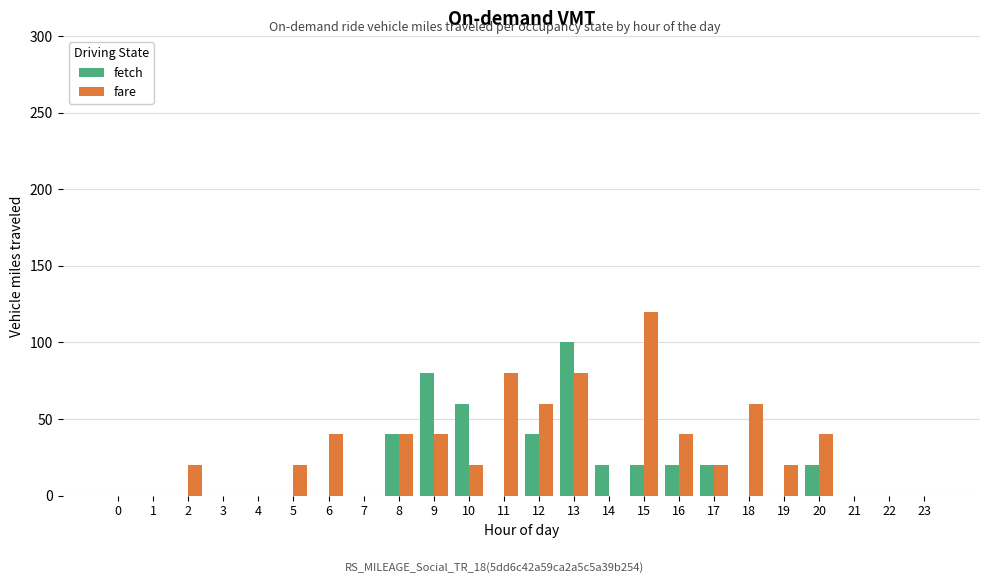

The fetch series shows 0 at 11. True or false?

True